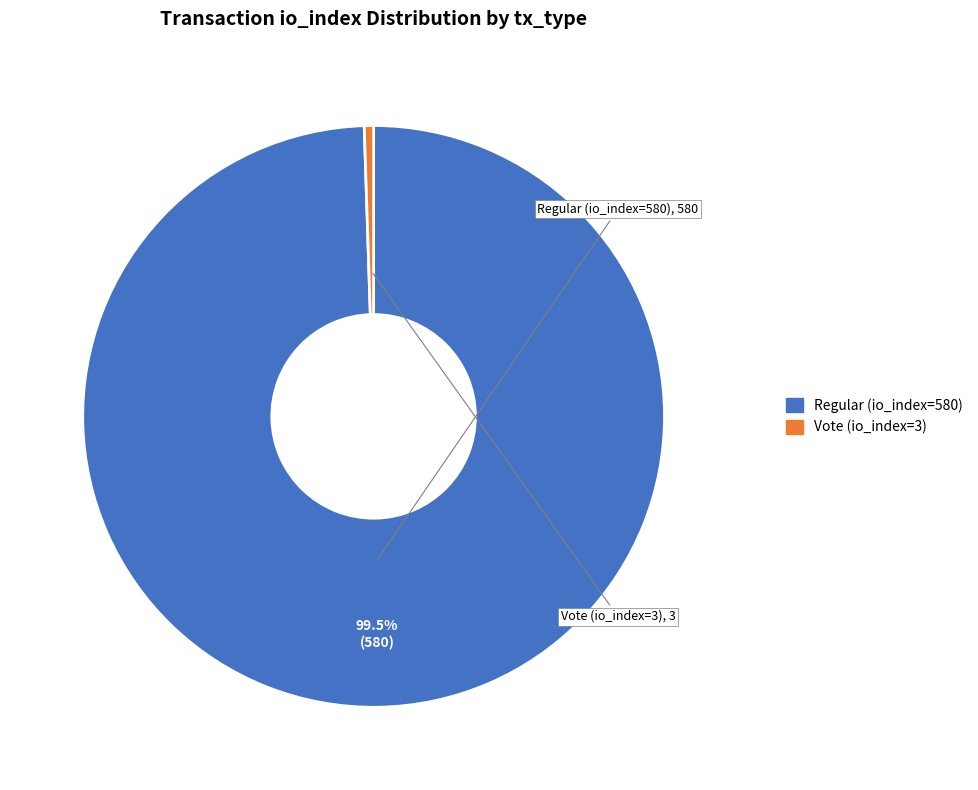

Which has a higher value, Vote (io_index=3) or Regular (io_index=580)?

Regular (io_index=580)